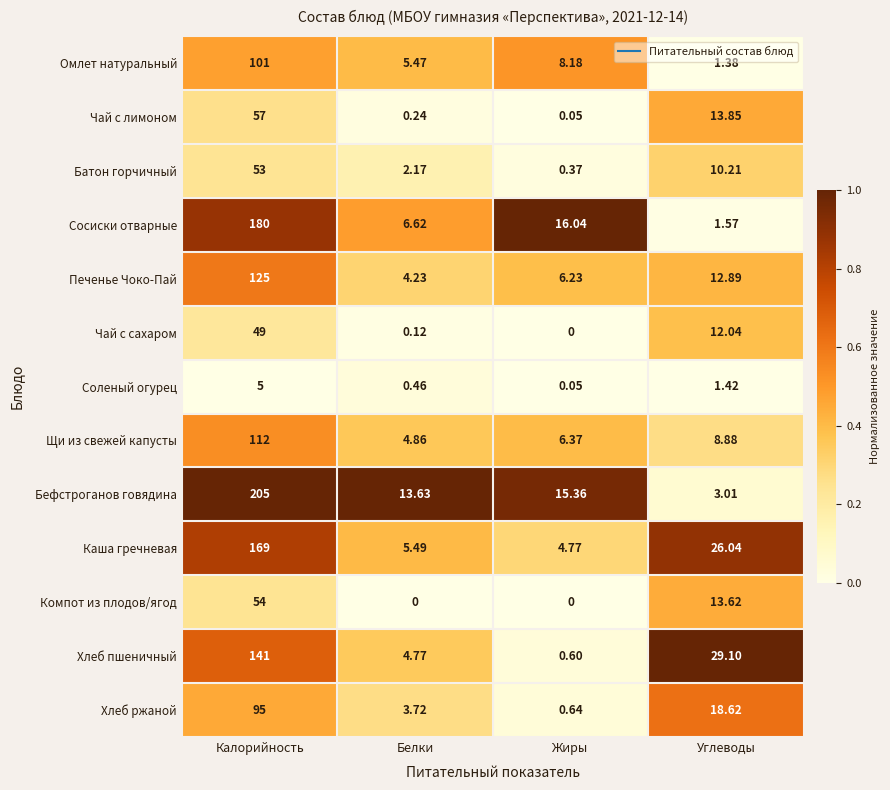

At which category is the sum across all series the highest?

Калорийность